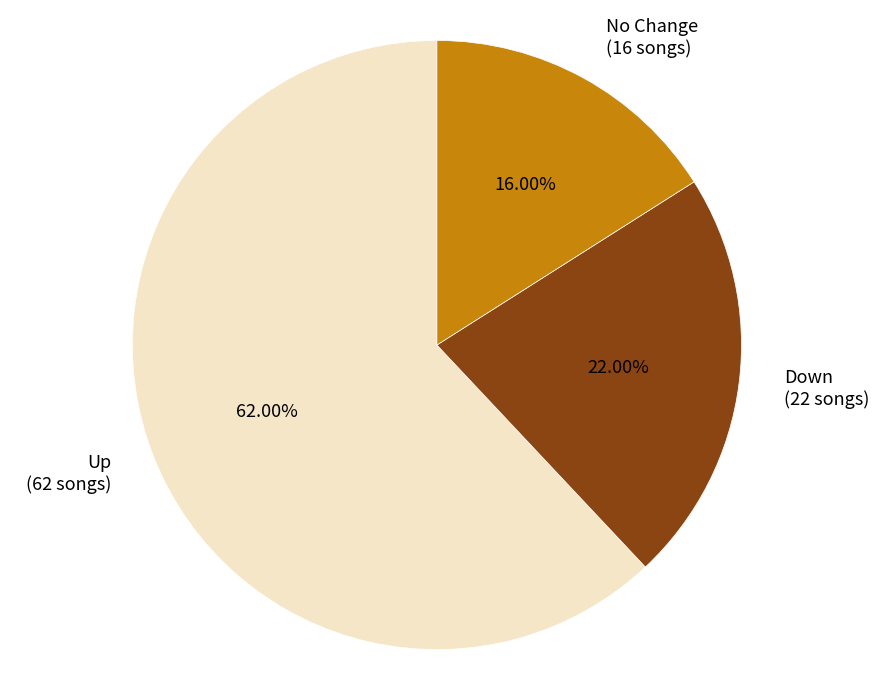

Is there any slice that represents more than half of the pie?

Yes